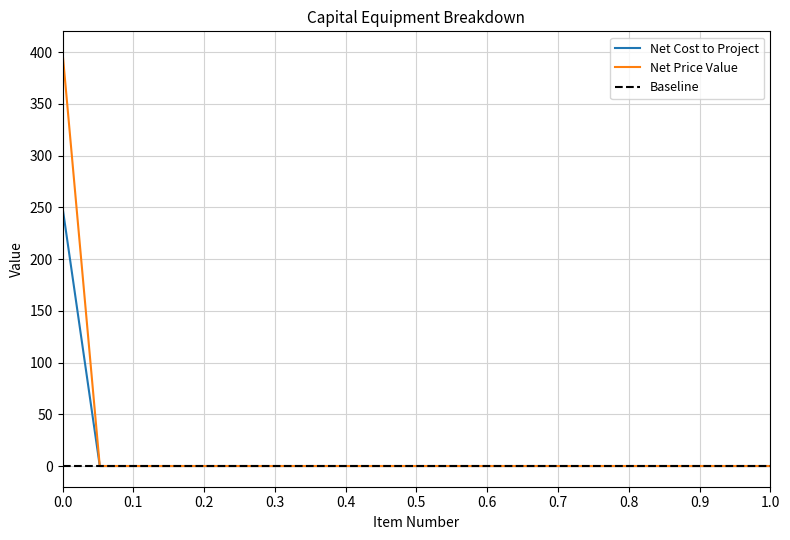

How many values in Net Price Value are above zero?

1